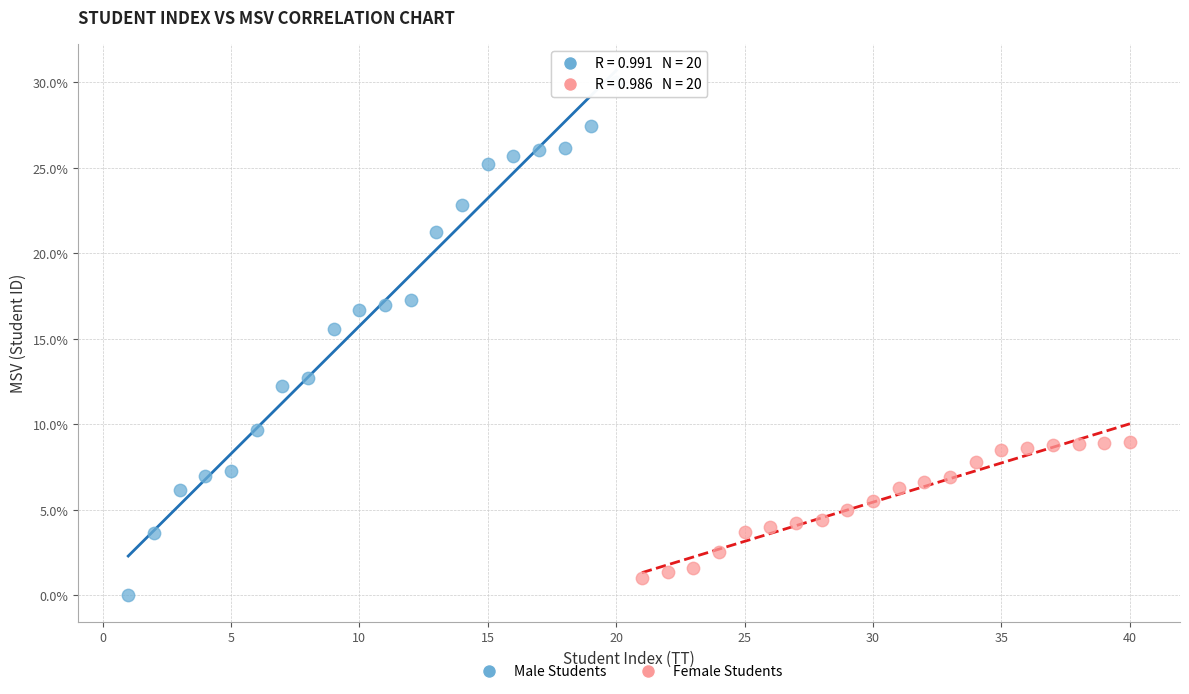

Which series reaches the maximum Y coordinate?

Male Students